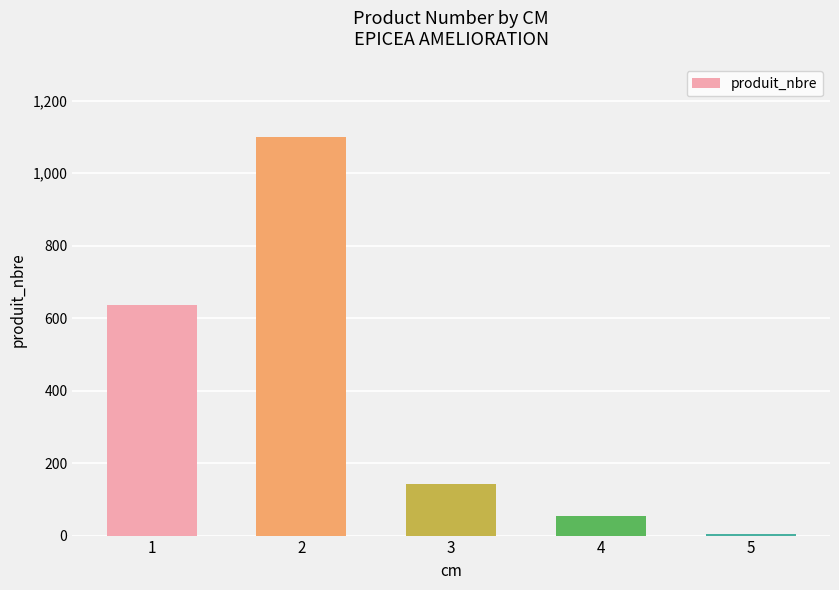

What is the maximum value shown in the chart?

1100